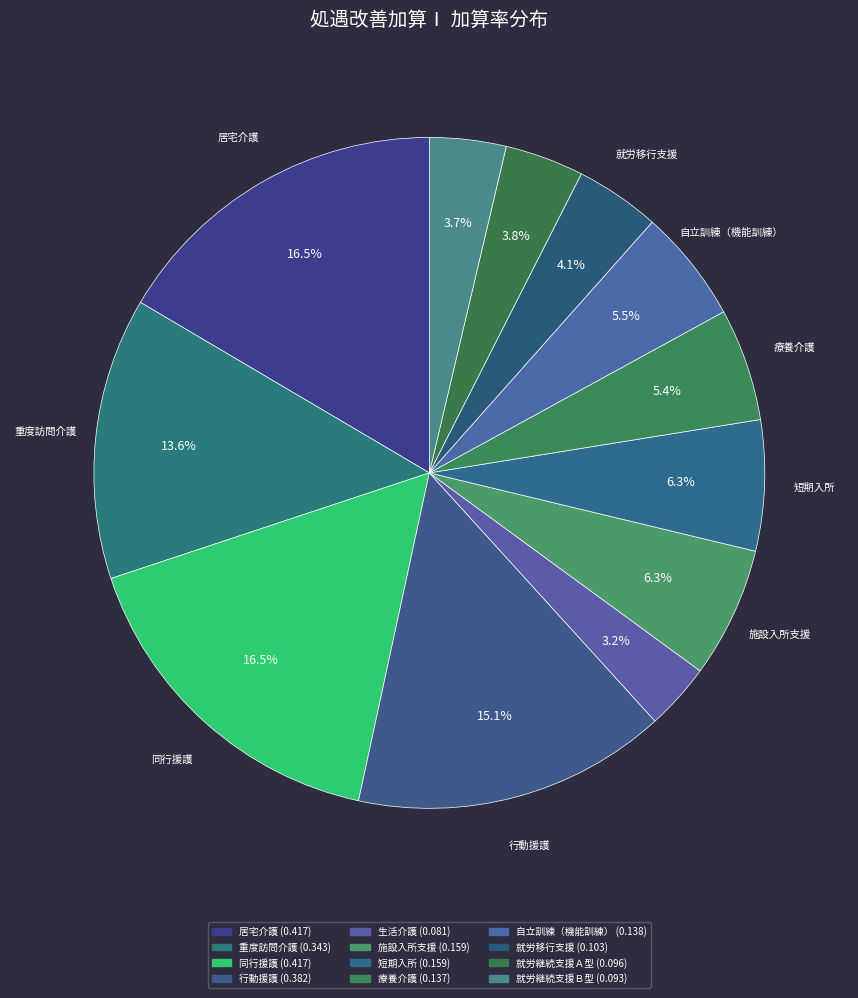

Is there a majority slice in this chart?

No